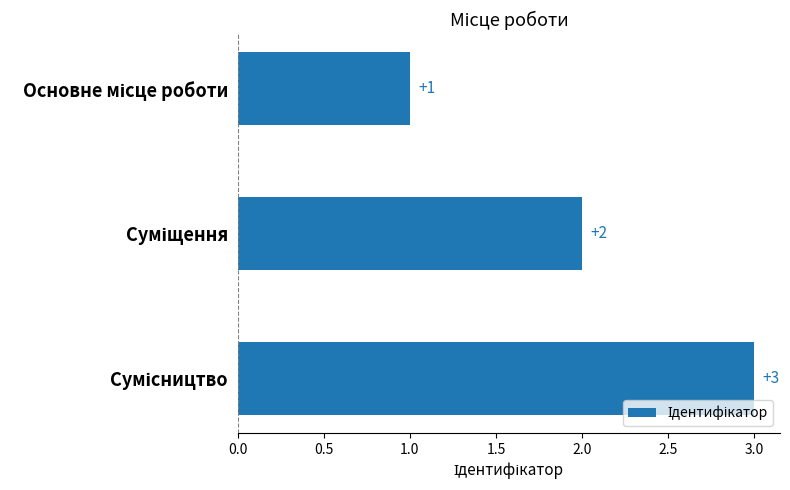

What is the value of the 3rd bar from the top?

3